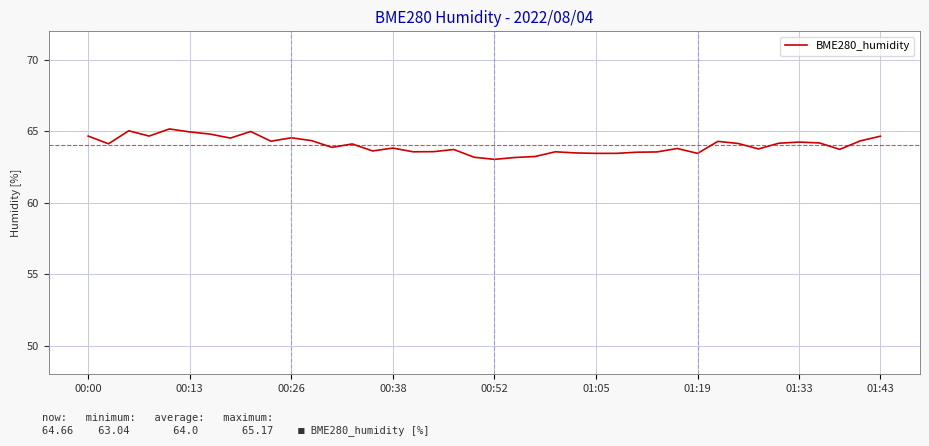

What is the smallest value displayed?

63.0